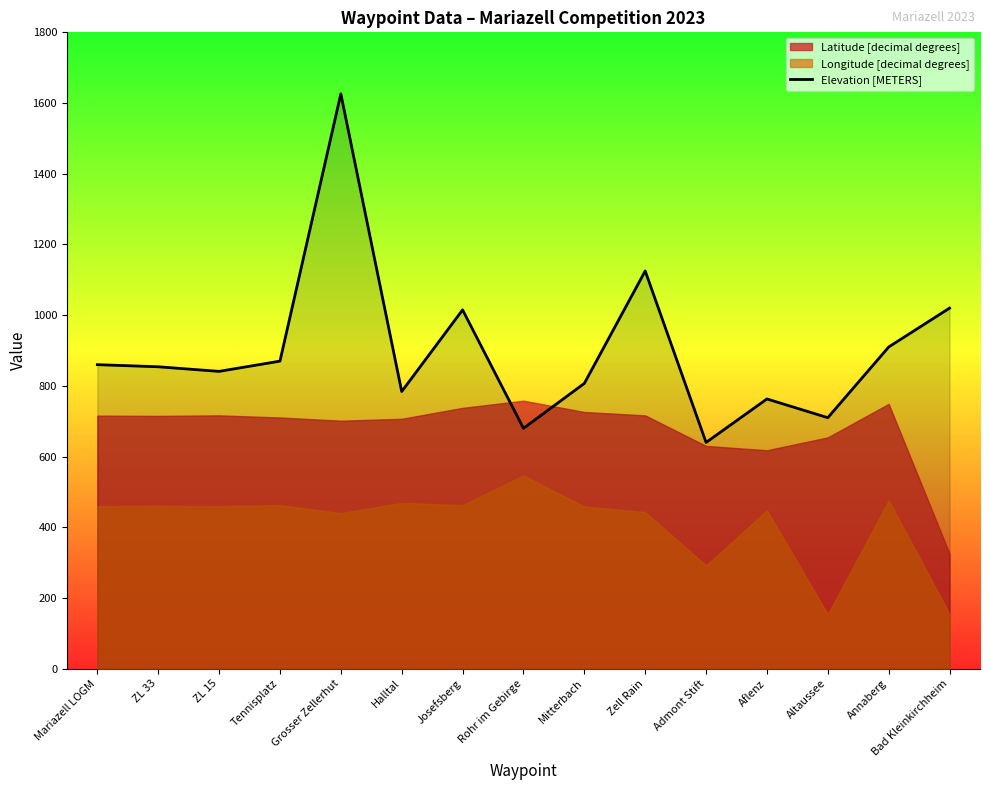

What is the difference between the values at Josefsberg and Zell Rain?

110